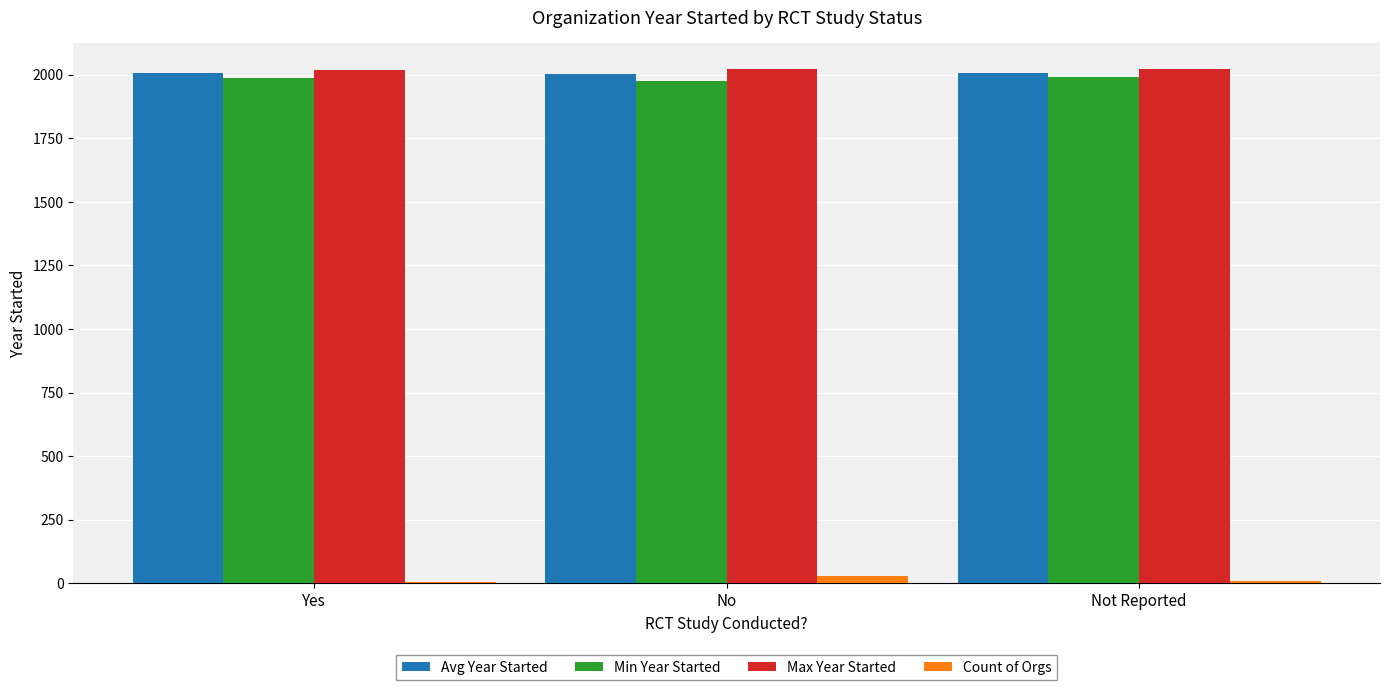

The value of Count of Orgs at No is 28. True or false?

True